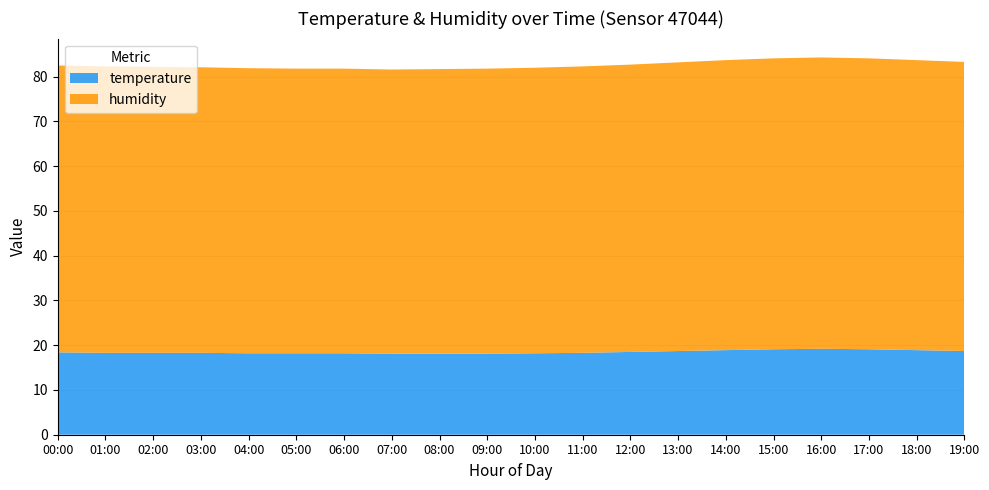

Reading right to left, list all the values displayed in this chart.

temperature: 18.7	18.9	19.1	19.2	19.1	18.9	18.7	18.5	18.3	18.2	18.1	18.1	18.1	18.2	18.2	18.2	18.3	18.3	18.3	18.4
humidity: 64.6	64.8	65.0	65.1	65.0	64.8	64.5	64.2	64.0	63.8	63.7	63.6	63.5	63.6	63.6	63.7	63.8	63.9	64.0	64.1